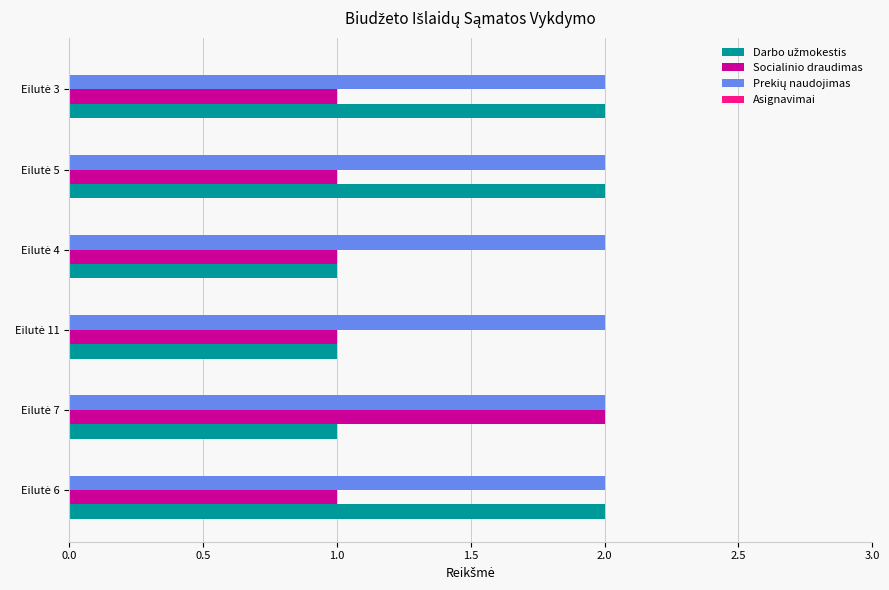

How many series are shown in this chart?

3